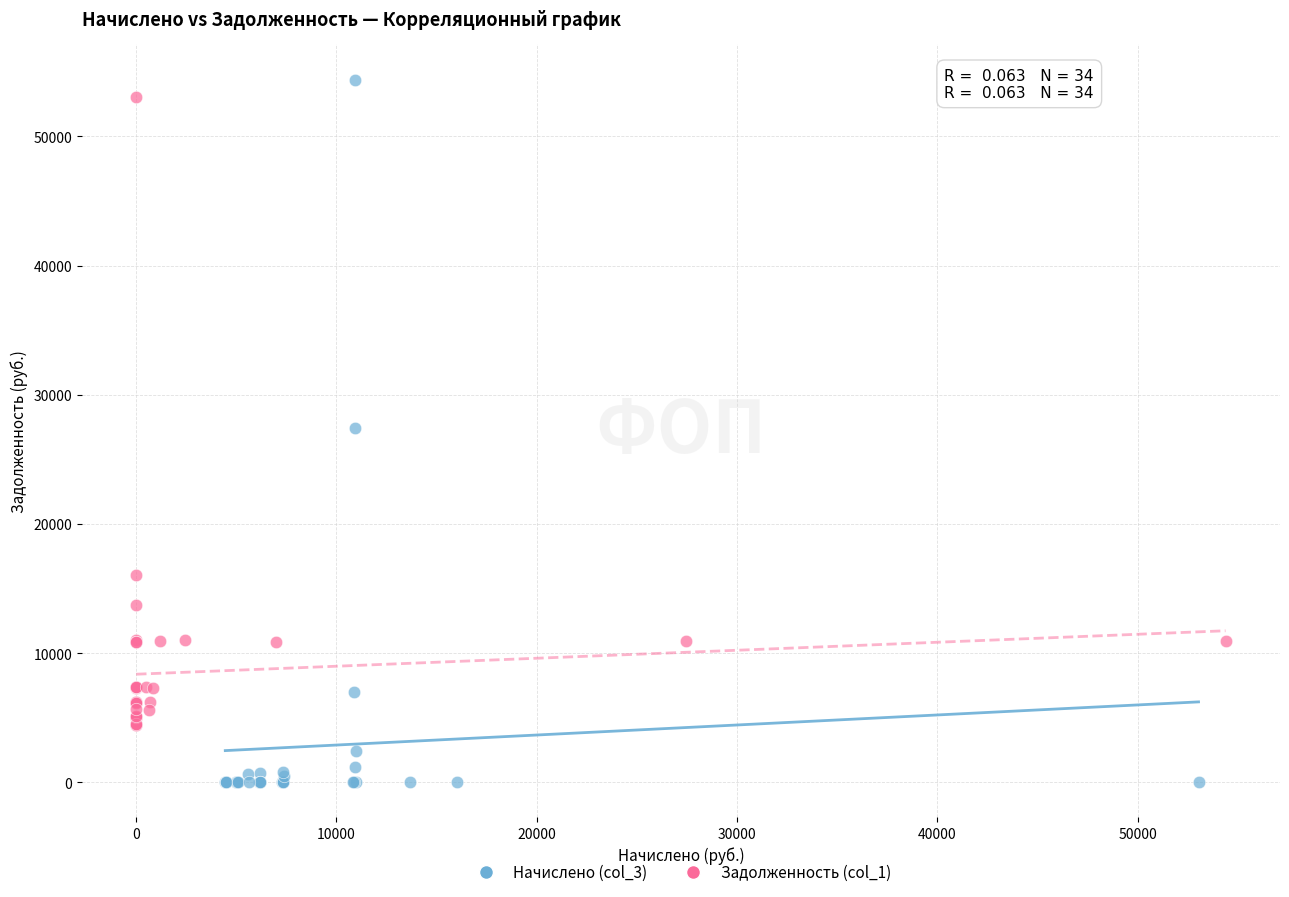

Which series contains the lowest Y value?

Начислено (col_3)